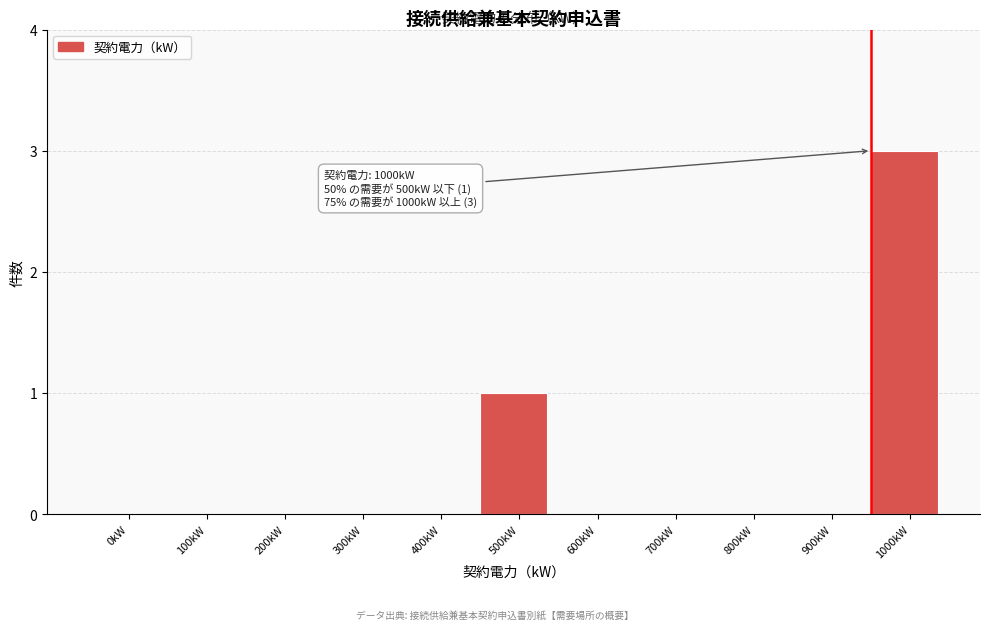

Reading left to right, list all the values displayed in this chart.

0kW=0	100kW=0	200kW=0	300kW=0	400kW=0	500kW=1	600kW=0	700kW=0	800kW=0	900kW=0	1000kW=3